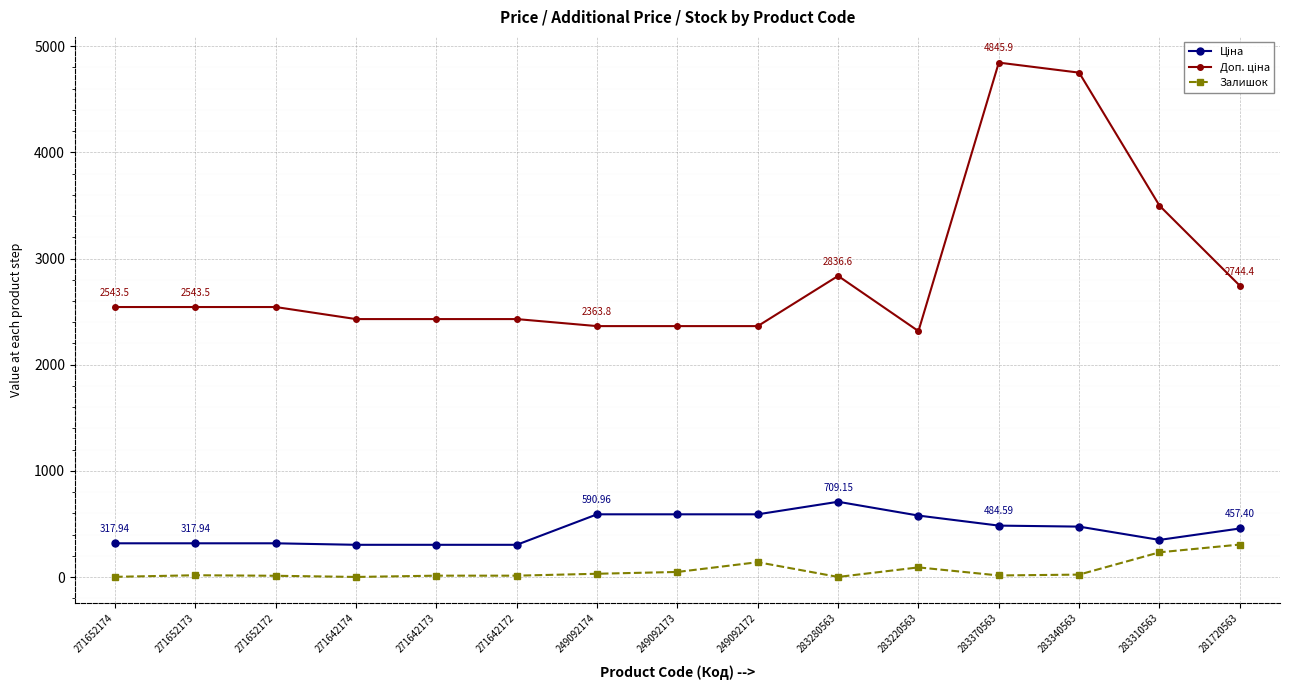

What is the value of the Залишок point at the 15th from the left?

306.0